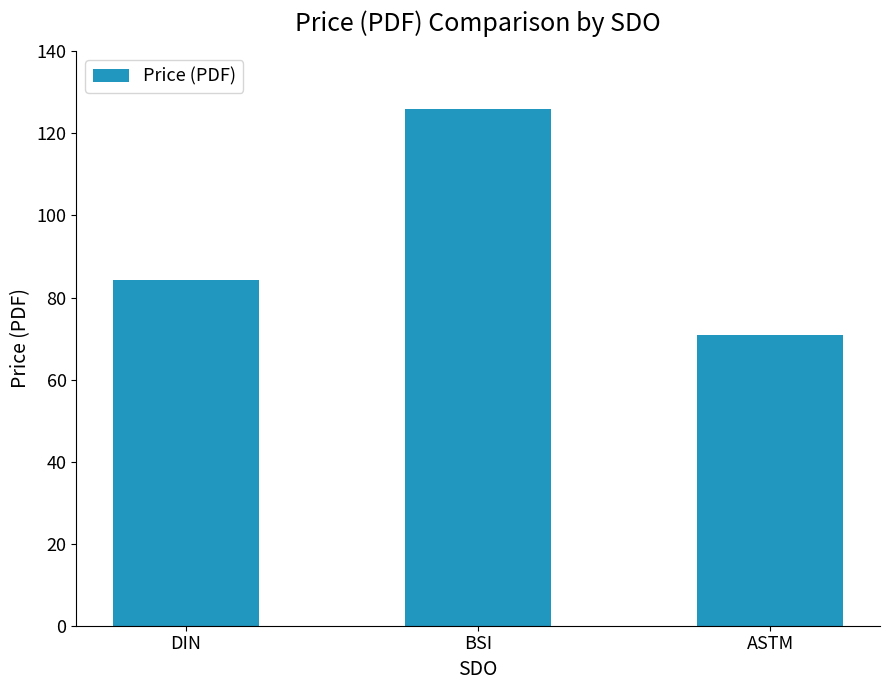

Count the number of categories in the chart.

3